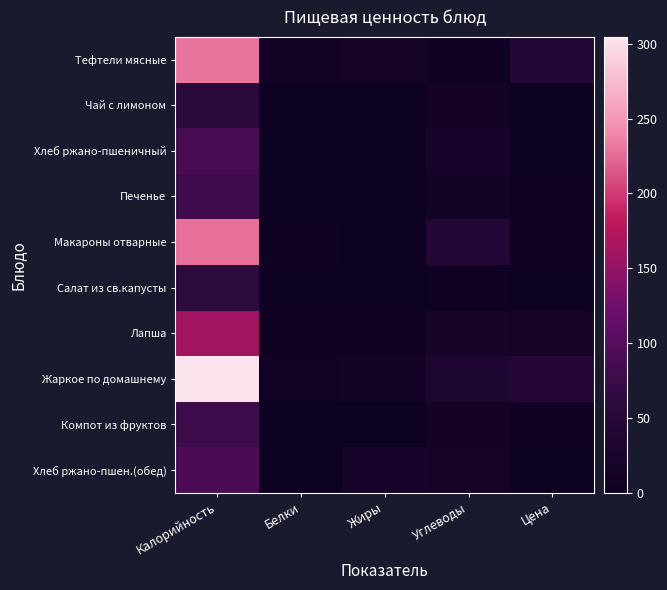

Reading right to left, list all the values displayed in this chart.

Тефтели мясные: Цена=41.0	Углеводы=6.0	Жиры=17.0	Белки=12.0	Калорийность=230.0
Чай с лимоном: Цена=3.5	Углеводы=15.0	Жиры=0.0	Белки=0.0	Калорийность=59.0
Хлеб ржано-пшеничный: Цена=1.5	Углеводы=19.7	Жиры=0.3	Белки=3.0	Калорийность=88.8
Печенье: Цена=6.2	Углеводы=14.0	Жиры=2.0	Белки=2.0	Калорийность=79.0
Макароны отварные: Цена=6.7	Углеводы=44.0	Жиры=4.0	Белки=7.0	Калорийность=228.0
Салат из св.капусты: Цена=3.9	Углеводы=7.8	Жиры=2.5	Белки=1.9	Калорийность=61.0
Лапша: Цена=16.4	Углеводы=19.0	Жиры=7.0	Белки=7.0	Калорийность=160.0
Жаркое по домашнему: Цена=45.6	Углеводы=31.8	Жиры=13.6	Белки=11.7	Калорийность=304.6
Компот из фруктов: Цена=7.9	Углеводы=15.0	Жиры=0.0	Белки=0.1	Калорийность=78.2
Хлеб ржано-пшен.(обед): Цена=3.0	Углеводы=17.1	Жиры=20.7	Белки=1.3	Калорийность=90.5